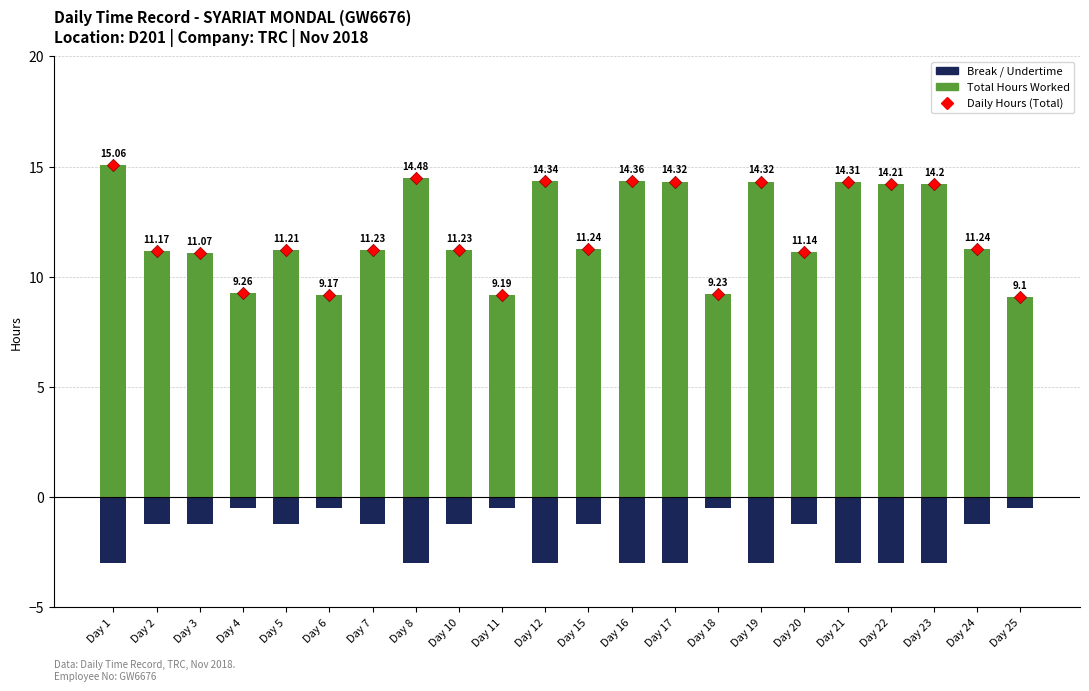

What is the total value across all series at Day 1?

27.1